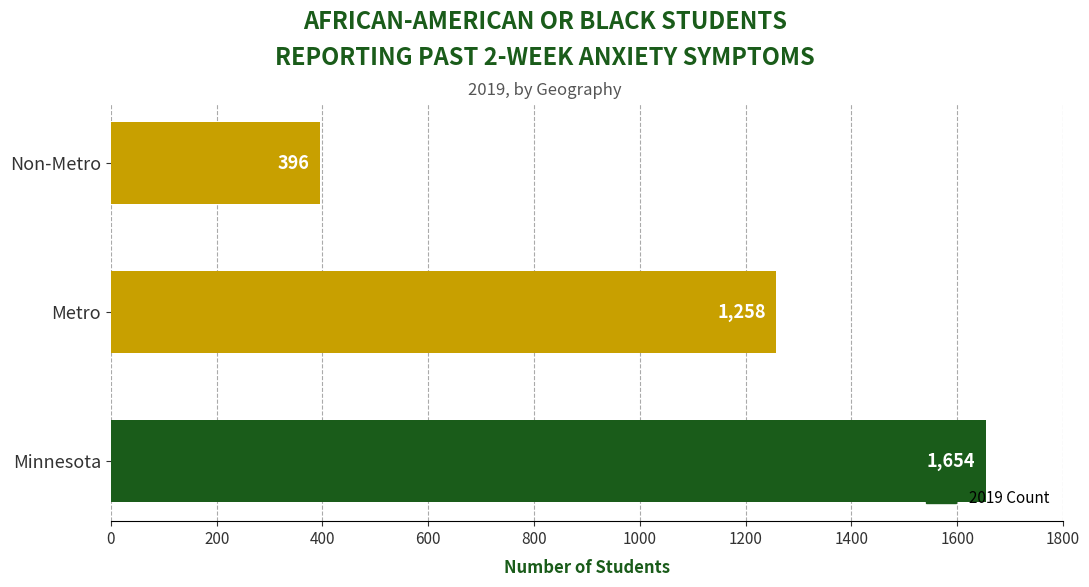

What is the change in value from Minnesota to Non-Metro?

-1258